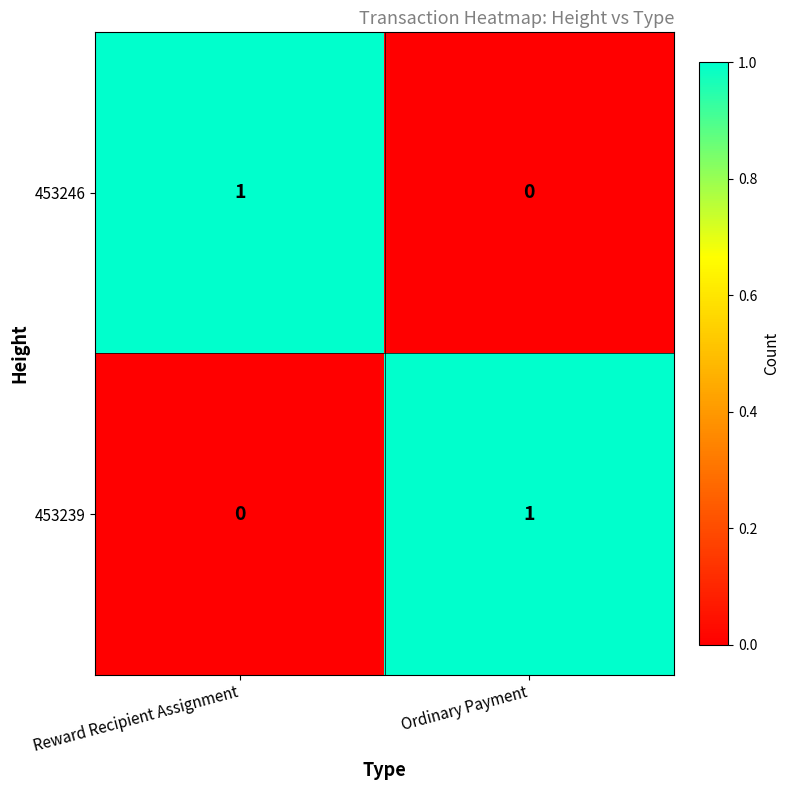

Reading right to left, transcribe all the data shown in this chart.

453246: Ordinary Payment=0	Reward Recipient Assignment=1
453239: Ordinary Payment=1	Reward Recipient Assignment=0